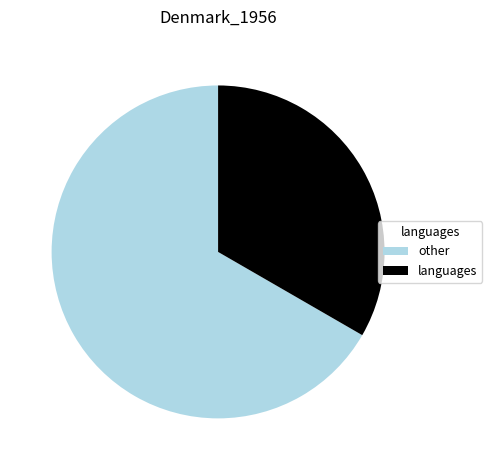

Which category accounts for the majority?

other